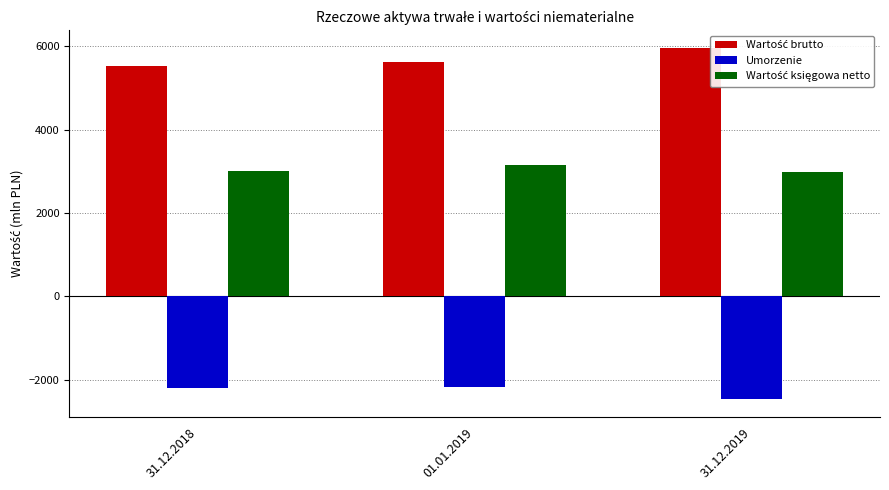

What is the spread (max minus min) of values at 01.01.2019?

7783